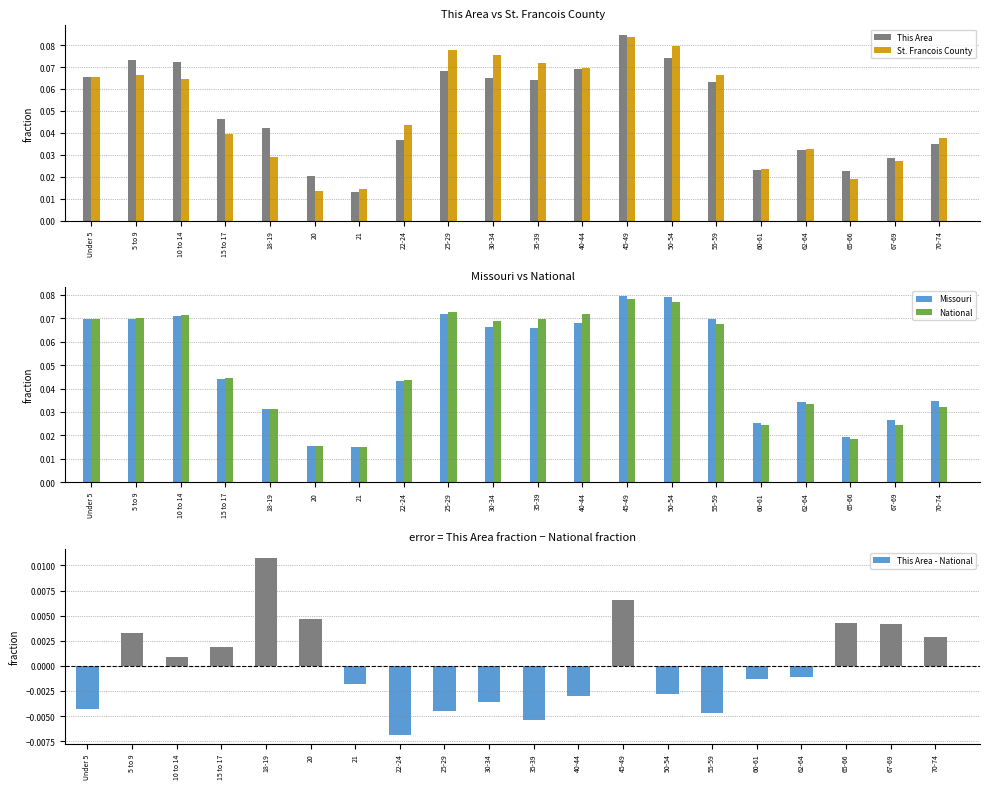

Is it true that This Area equals 0.0 at 55-59?

False